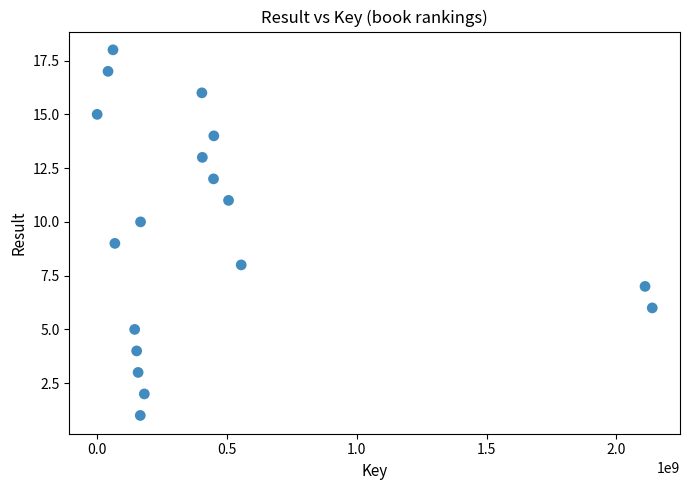

What is the range of X values (max minus min)?

2138548667